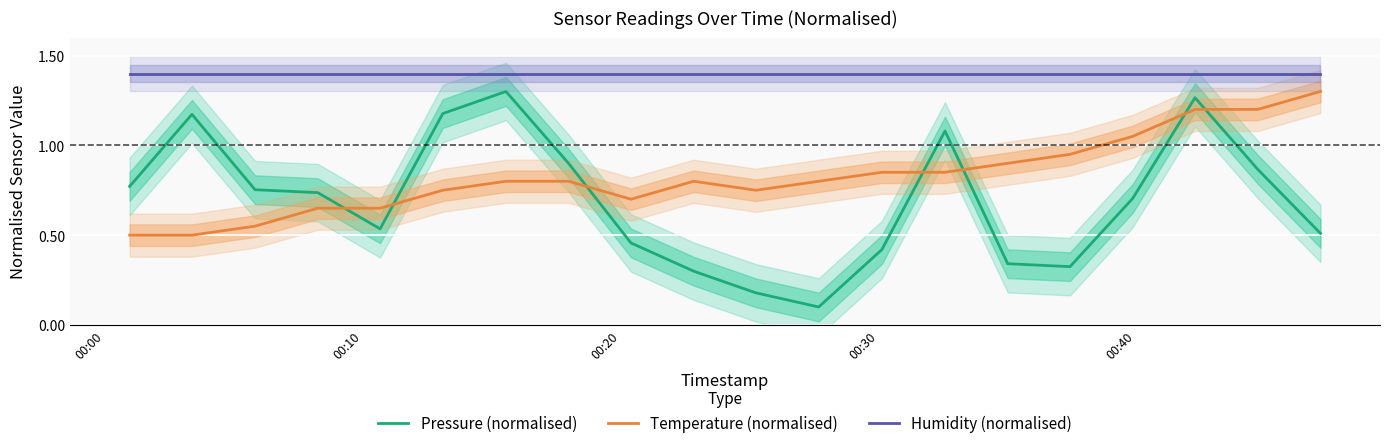

True or false: Pressure (normalised) and Humidity (normalised) cross at least once.

False